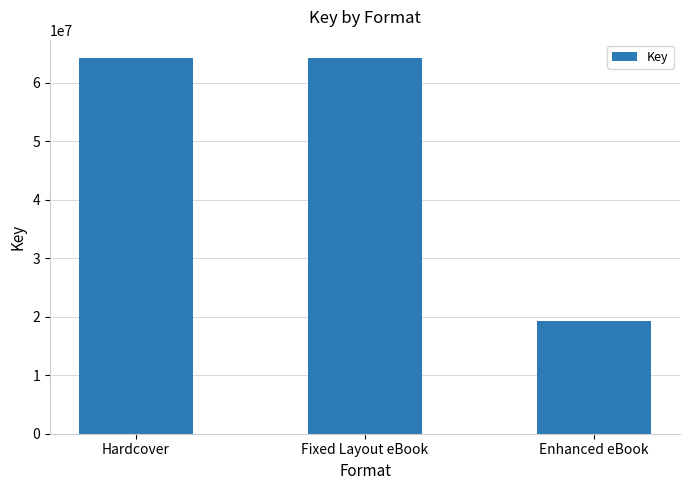

How many values are between 19317687 and 64188090?

3